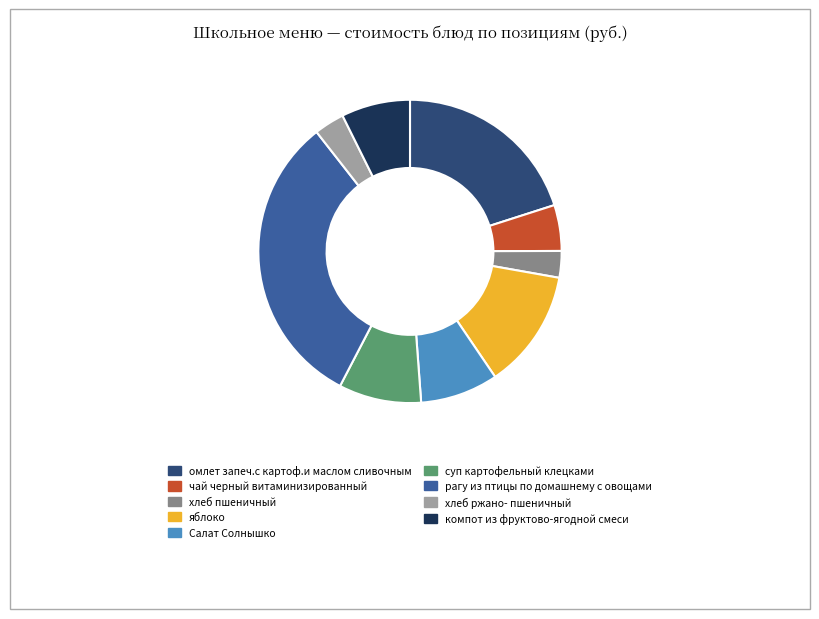

Which has a higher value, чай черный витаминизированный or омлет запеч.с картоф.и маслом сливочным?

омлет запеч.с картоф.и маслом сливочным